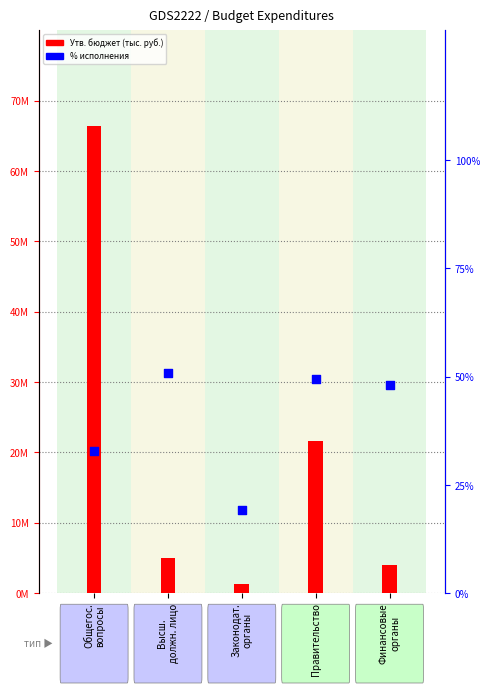

Is the value of % исполнения at Финансовые
органы greater than the value of Утв. бюджет at Законодат.
органы?

No